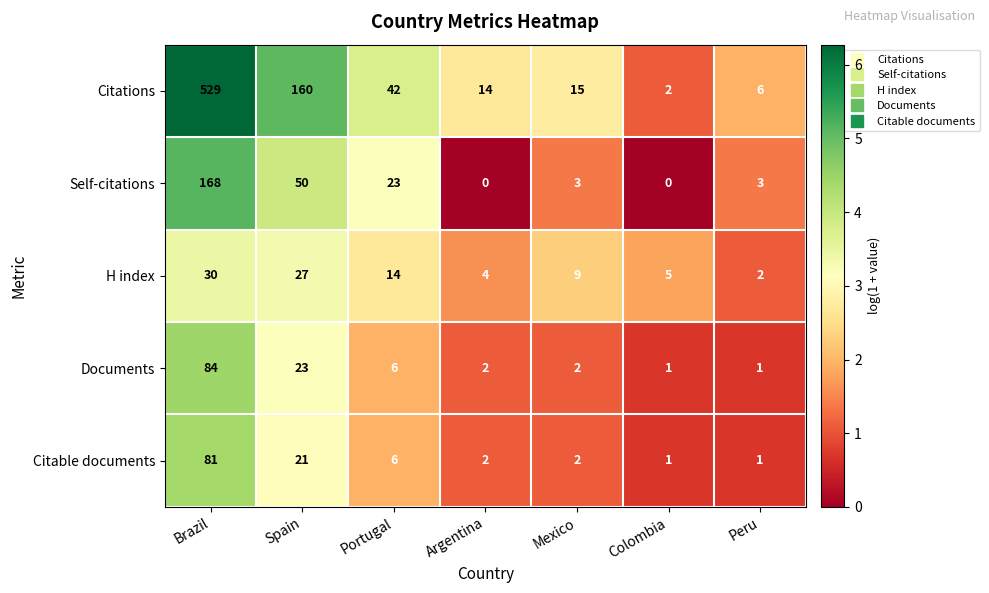

Between Spain and Argentina, which series saw the biggest shift?

Citations